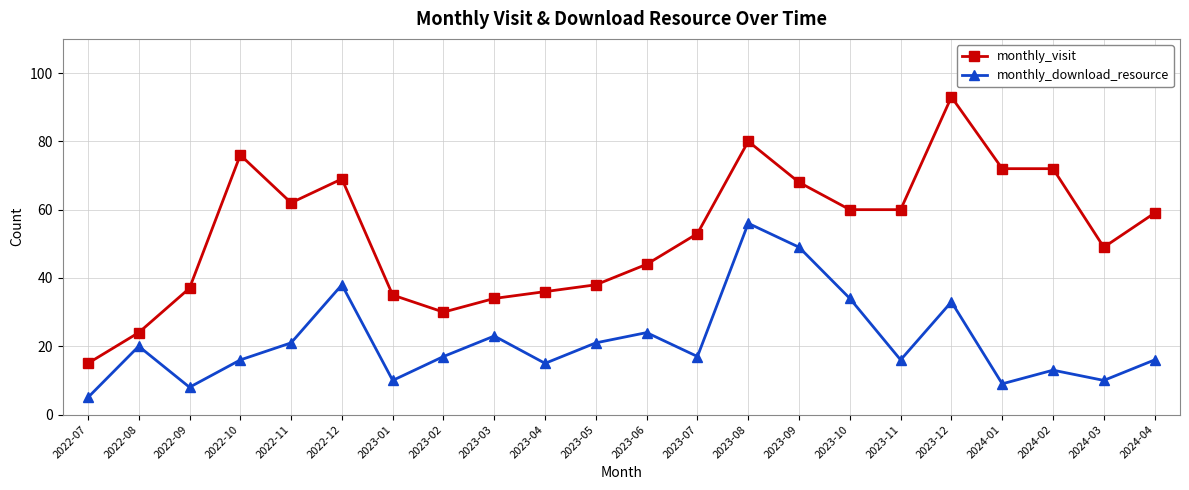

At which category does monthly_visit reach its first local valley?

2022-11